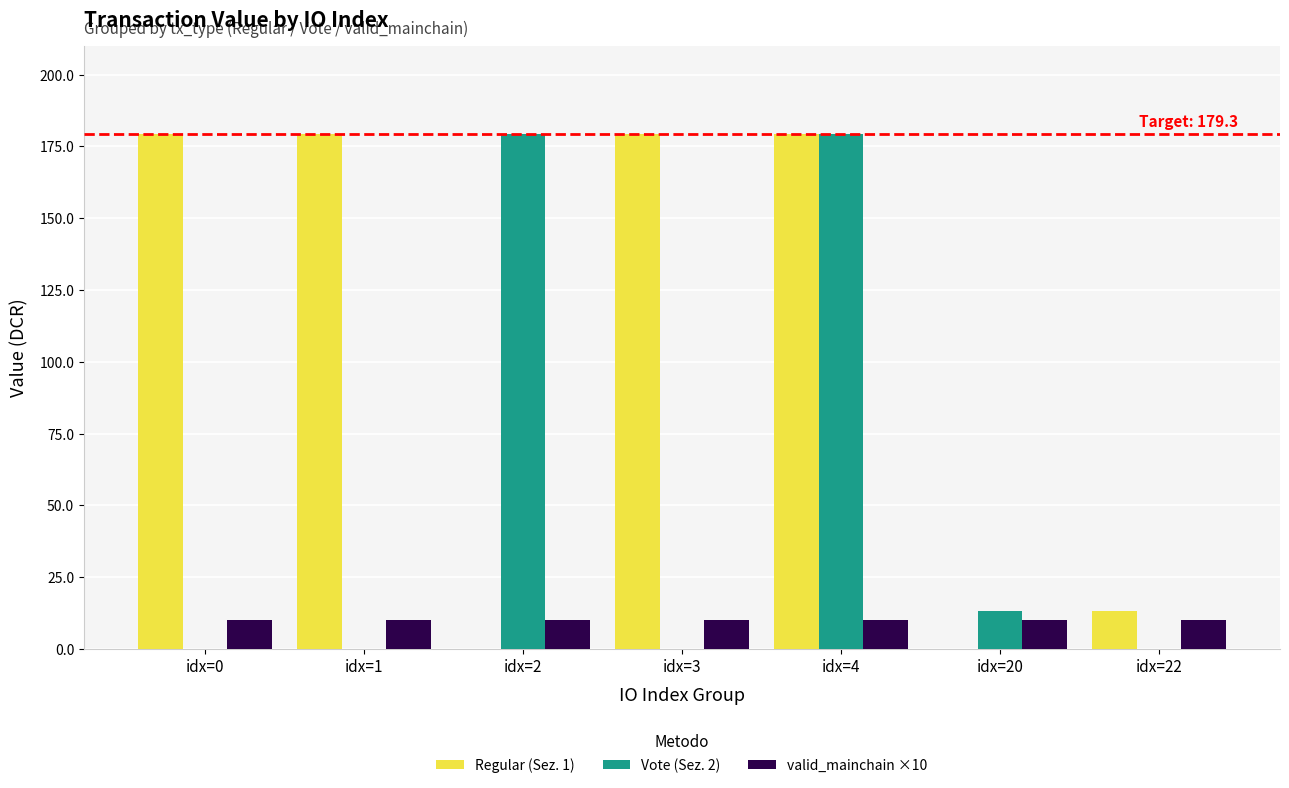

What is the sum of the Regular (Sez. 1) values at idx=22 and idx=3?

192.5